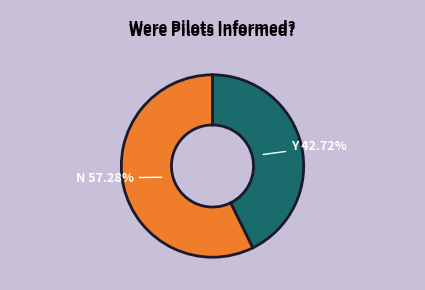

To the nearest percent, what percentage of the pie is Y?

43%